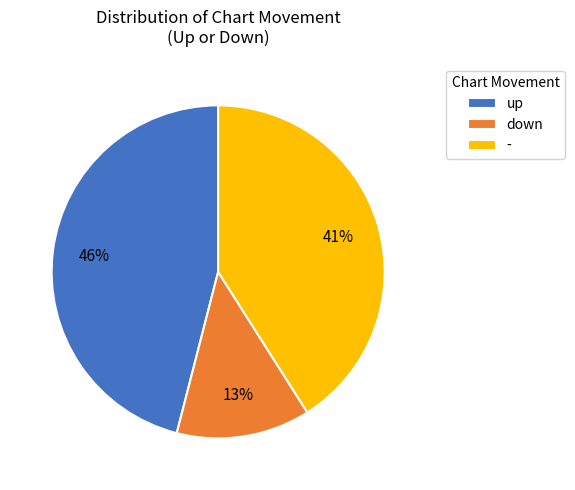

Do down and up together represent more than half of the pie?

Yes